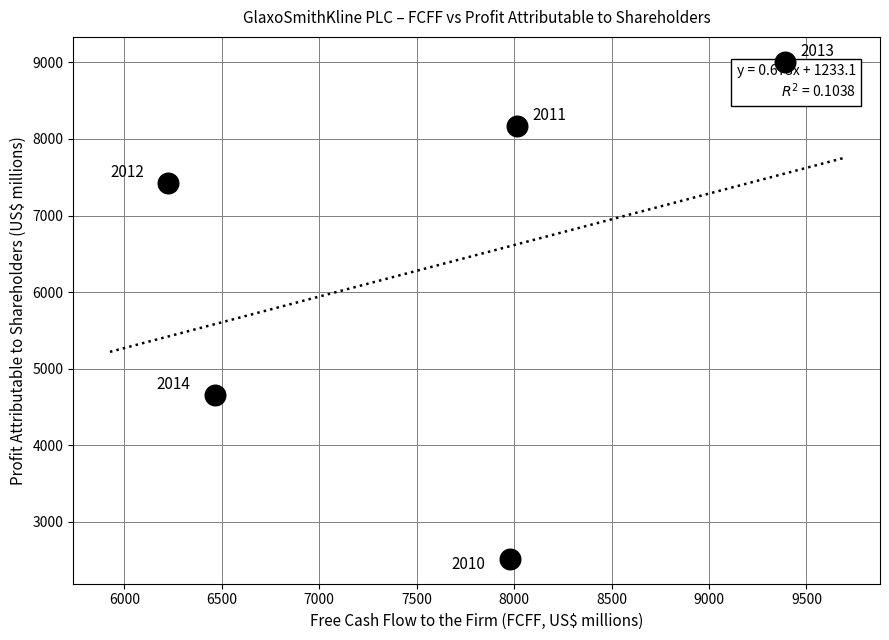

What Y value in the scatter plot is closest to 5762?

4655